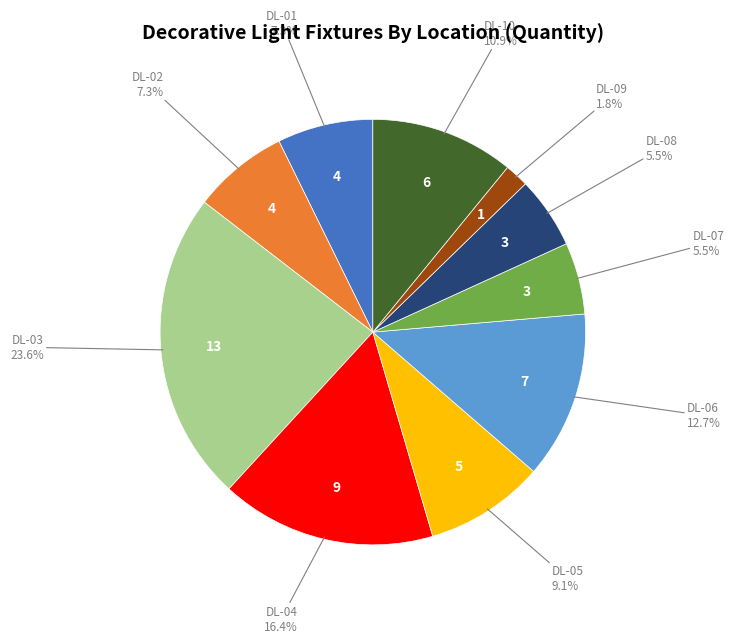

To the nearest percent, what portion does DL-10 represent?

11%